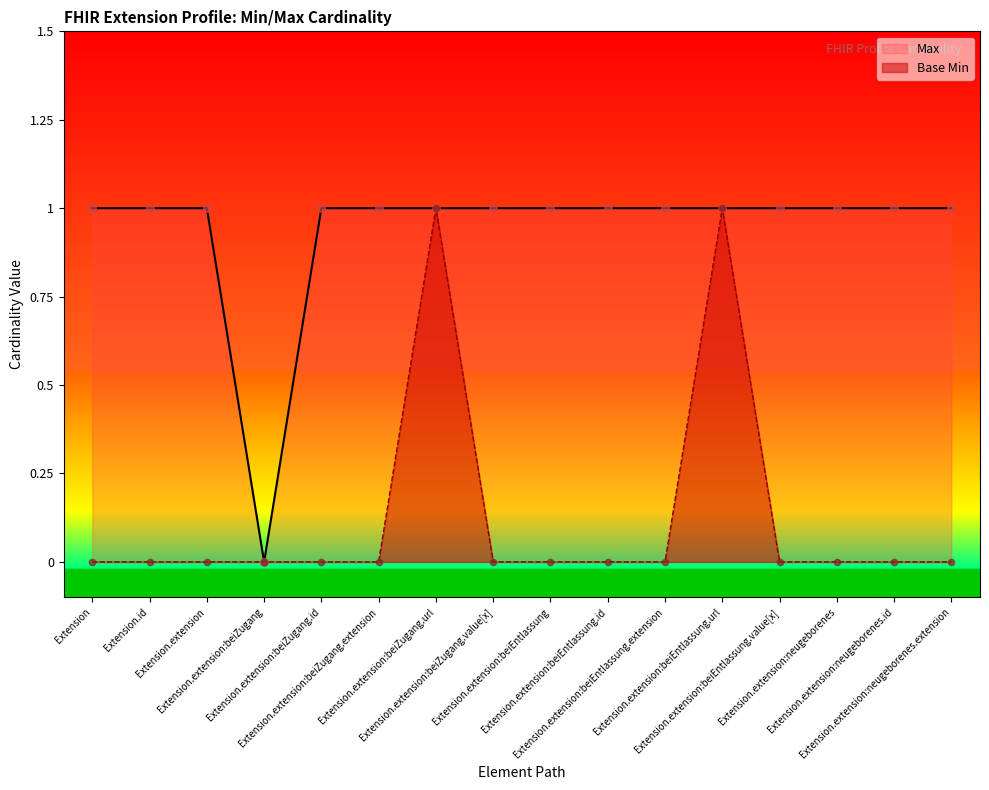

Approximately how many times larger is the value at Extension.extension:beiEntlassung compared to Extension.extension:beiEntlassung.value[x]?

1.0